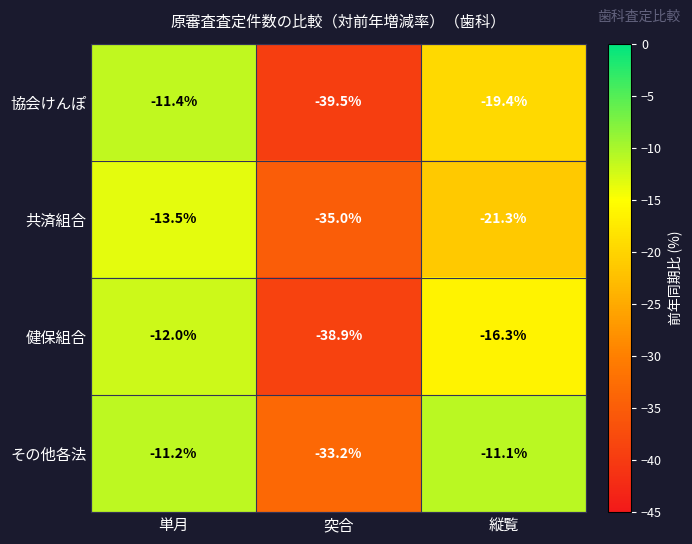

List the series in order of their peak value, lowest first.

共済組合, 健保組合, 協会けんぽ, その他各法